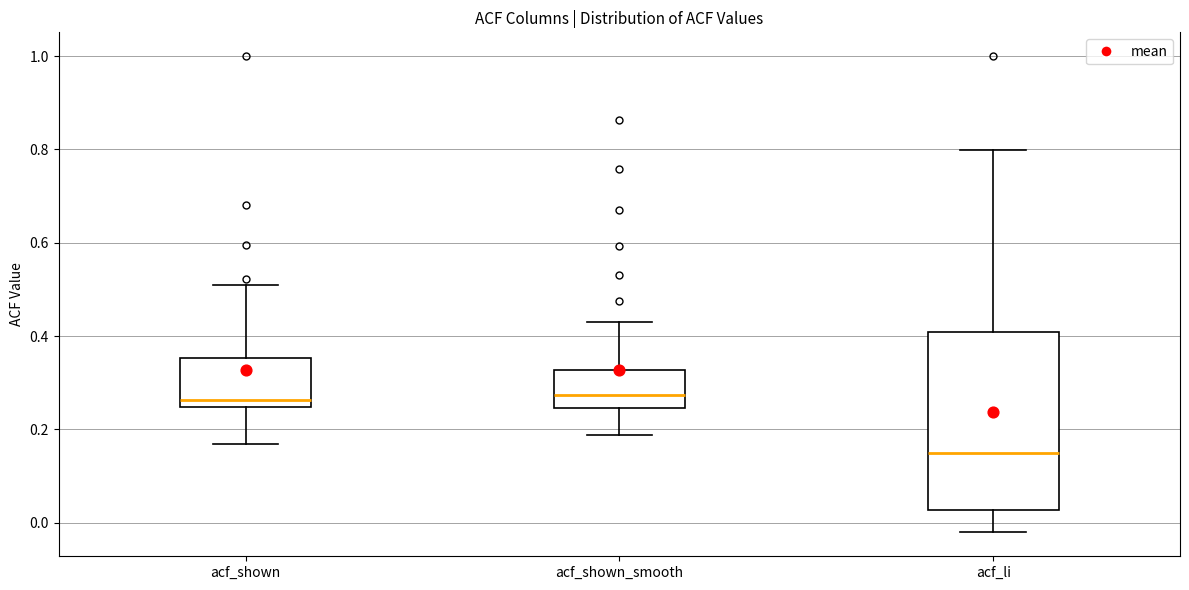

Which box's median line is the lowest?

acf_li